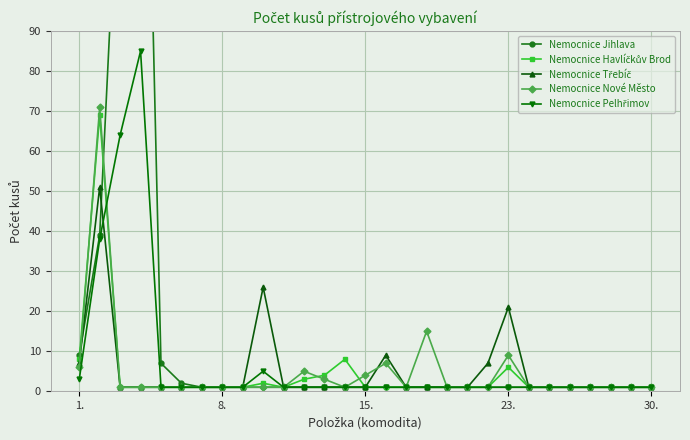

Which series has the largest total across all categories?

Nemocnice Jihlava